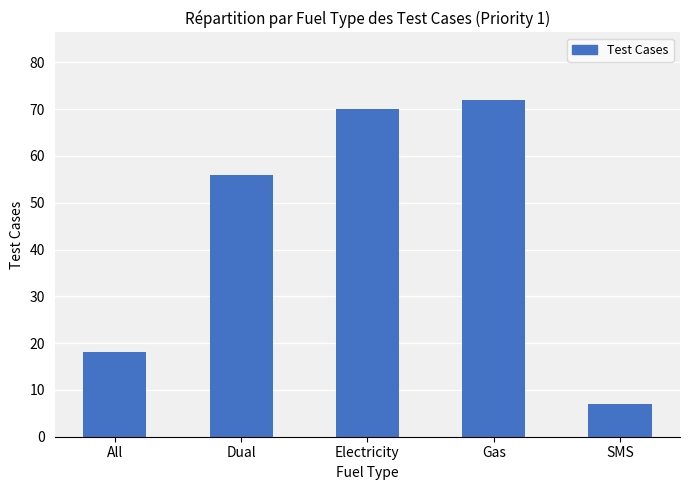

What is the change in value from All to Dual?

+38